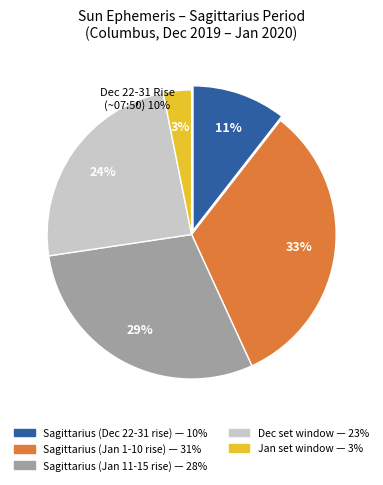

Count the number of slices in the pie.

5